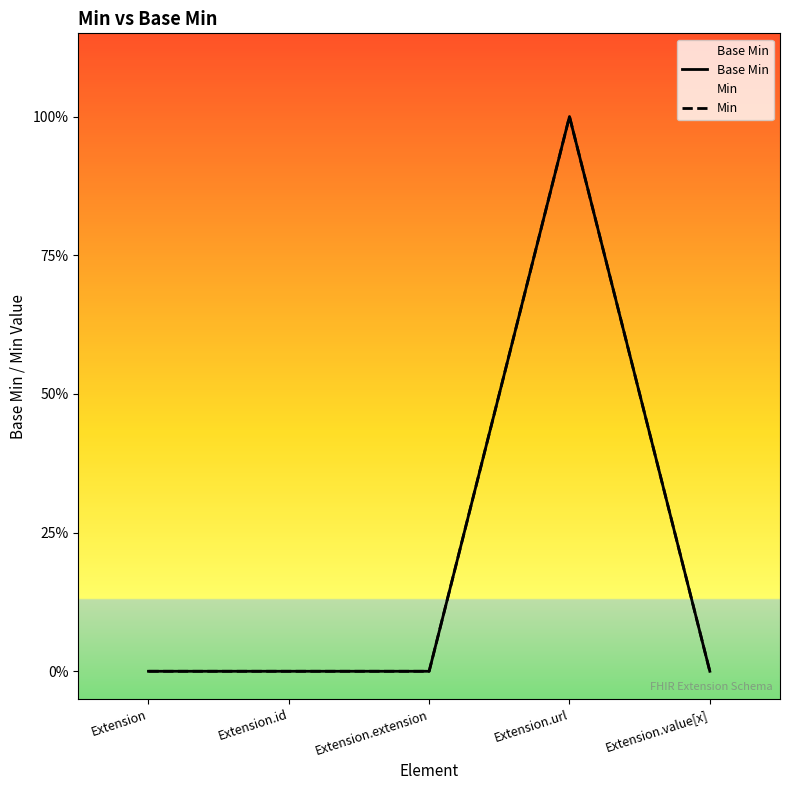

What position from the right is Extension.id?

4